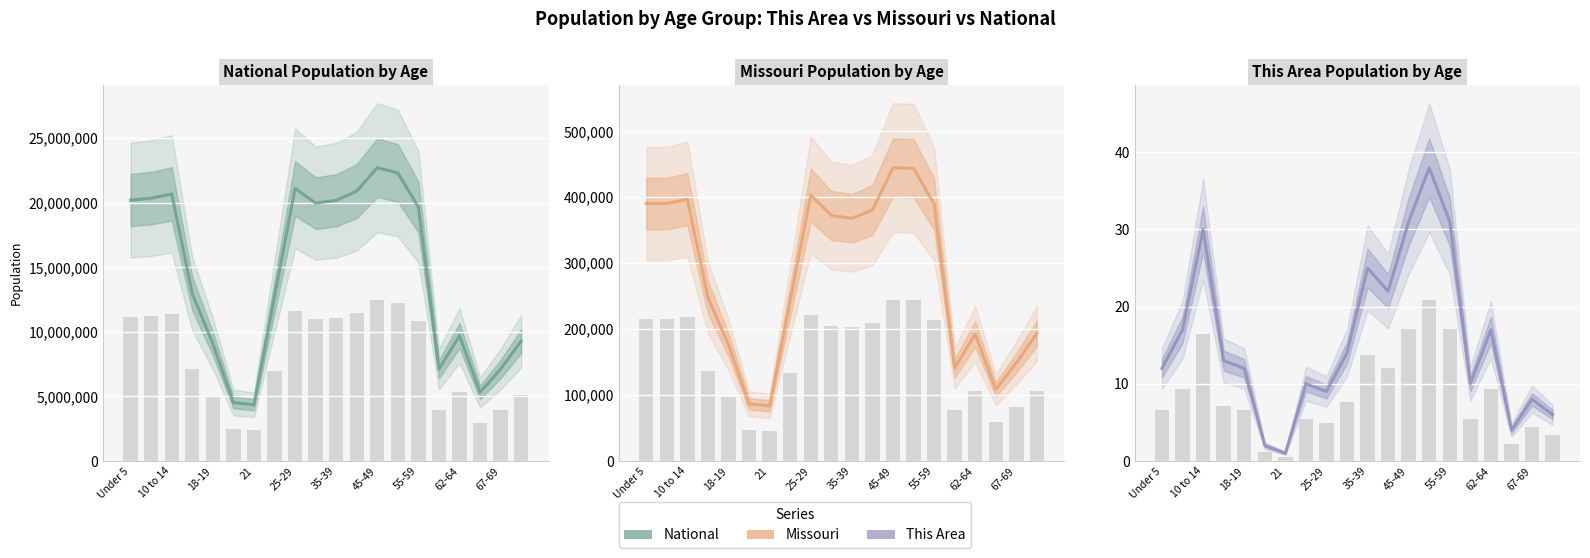

Does the chart contain any negative values?

No